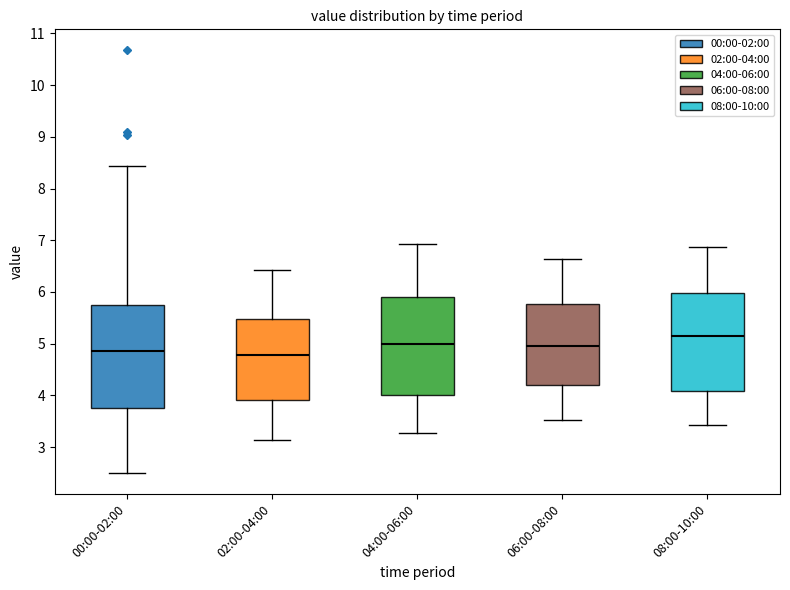

Which box's median line is the highest?

08:00-10:00